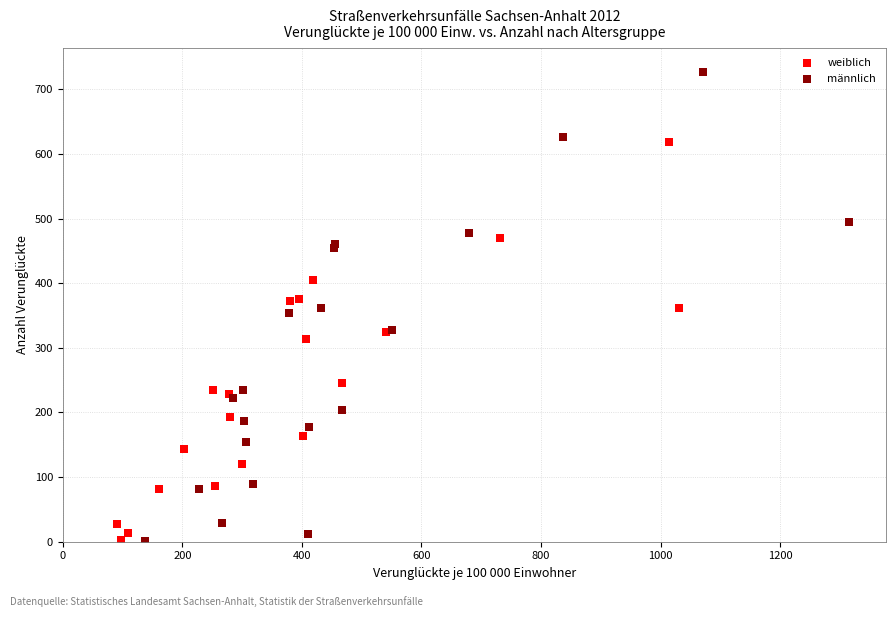

Which series reaches the maximum Y coordinate?

männlich